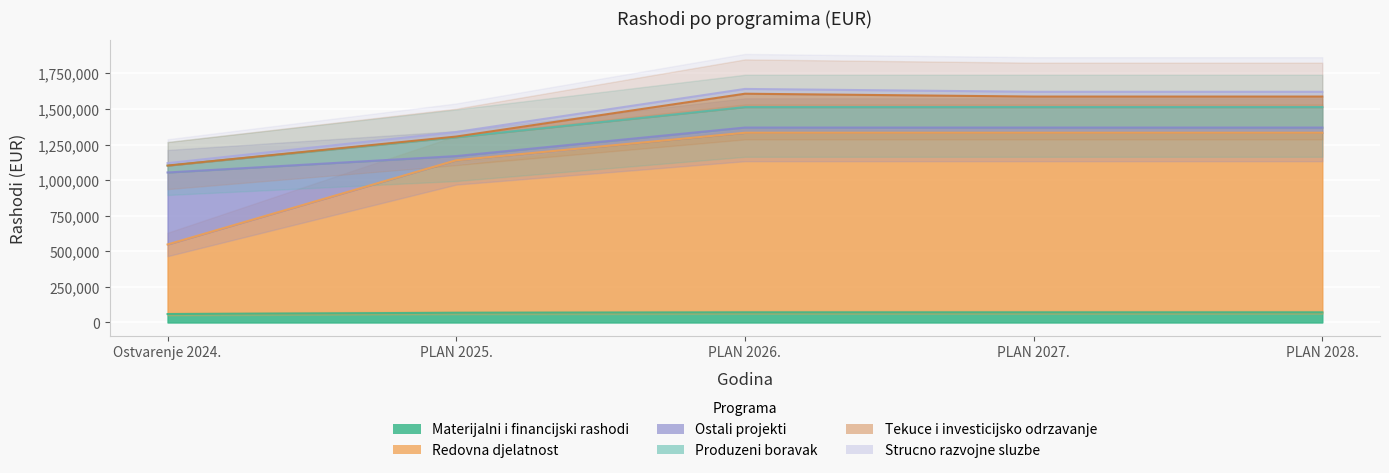

Reading left to right, extract all data points from this chart.

Materijalni i financijski rashodi: 59131.9	68000.0	71000.0	71000.0	71000.0
Redovna djelatnost: 488801.0	1071600.0	1261800.0	1261800.0	1261800.0
Ostali projekti: 505745.7	29330.0	36530.0	36530.0	36530.0
Produzeni boravak: 48706.5	132320.0	143700.0	143700.0	143700.0
Tekuce i investicijsko odrzavanje: 0.0	4800.0	94000.0	74000.0	74000.0
Strucno razvojne sluzbe: 16845.0	31900.0	33550.0	33550.0	33550.0